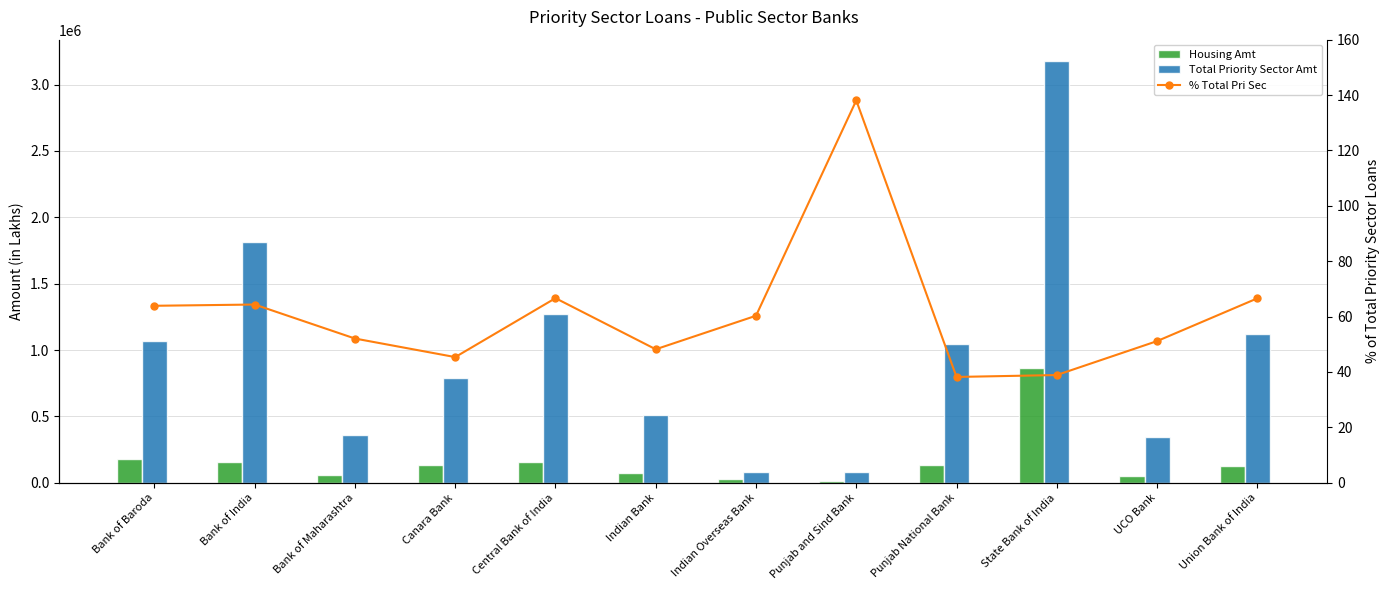

What is the value of the Total Priority Sector Amt bar at the 11th from the left?

344575.9